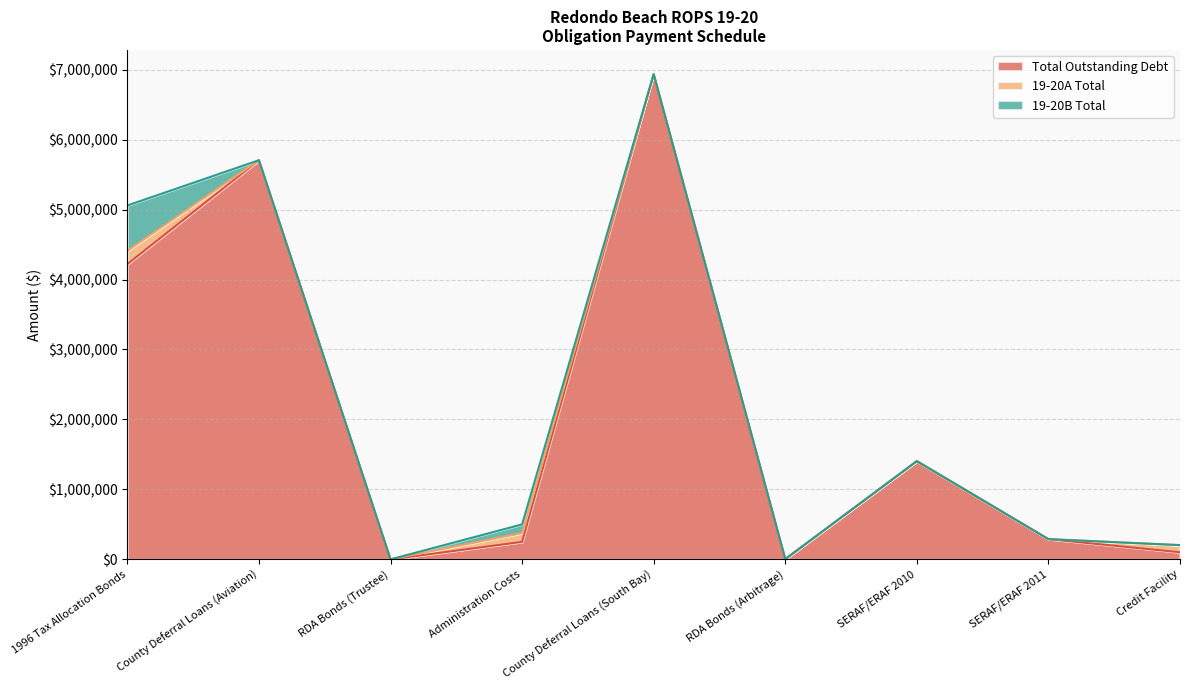

List the series in order of their peak value, highest first.

Total Outstanding Debt, 19-20B Total, 19-20A Total